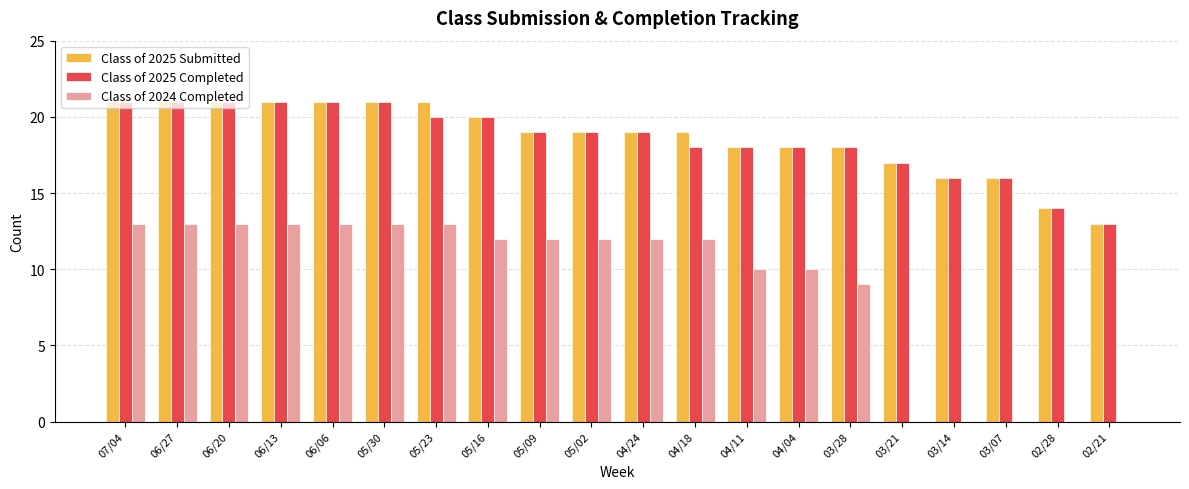

What is the sum of the Class of 2024 Completed values at 05/30 and 06/27?

26